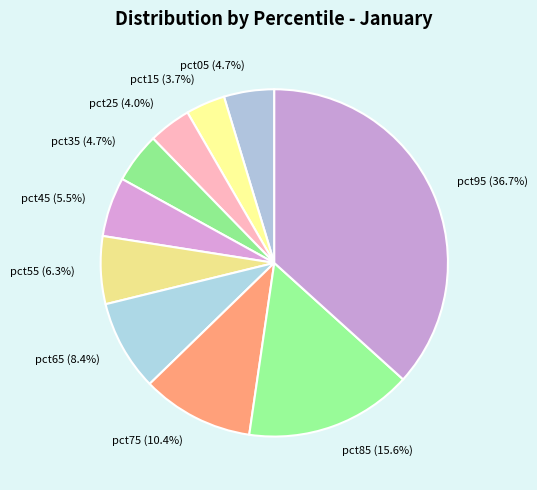

How many slices are in this pie chart?

10